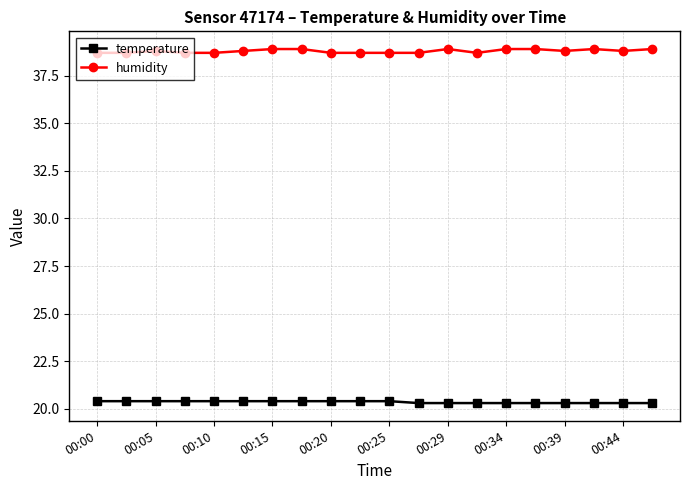

True or false: humidity and temperature intersect in this chart.

False